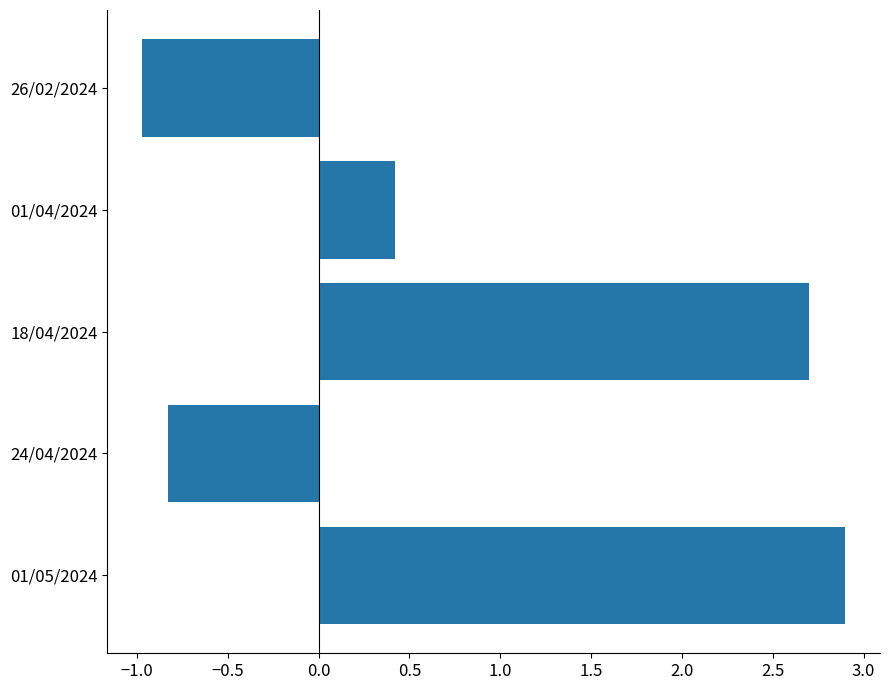

How many values are above zero?

3